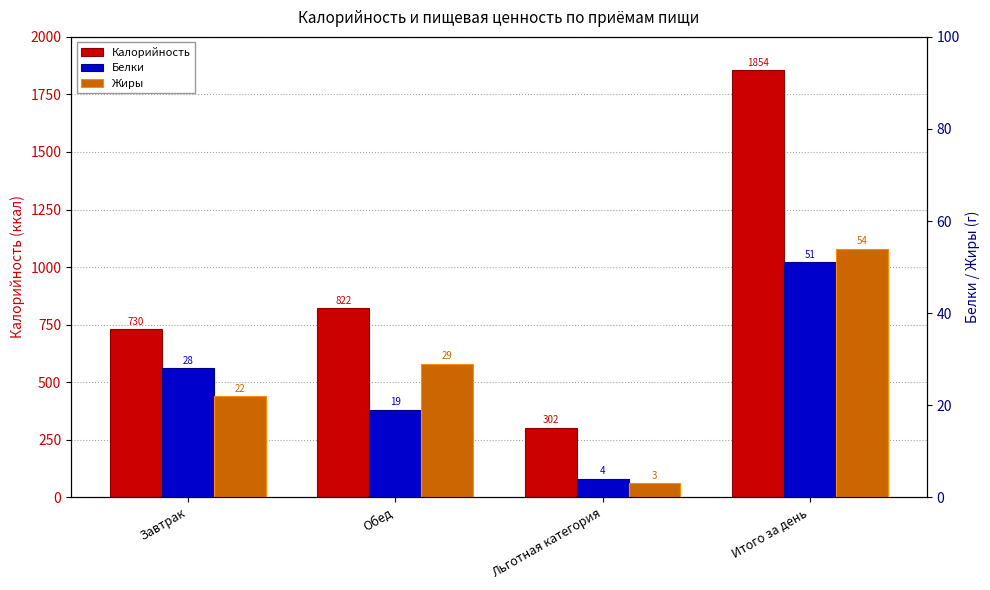

Reading left to right, what are all the values shown in this chart?

Калорийность: 730	822	302	1854
Белки: 28	19	4	51
Жиры: 22	29	3	54